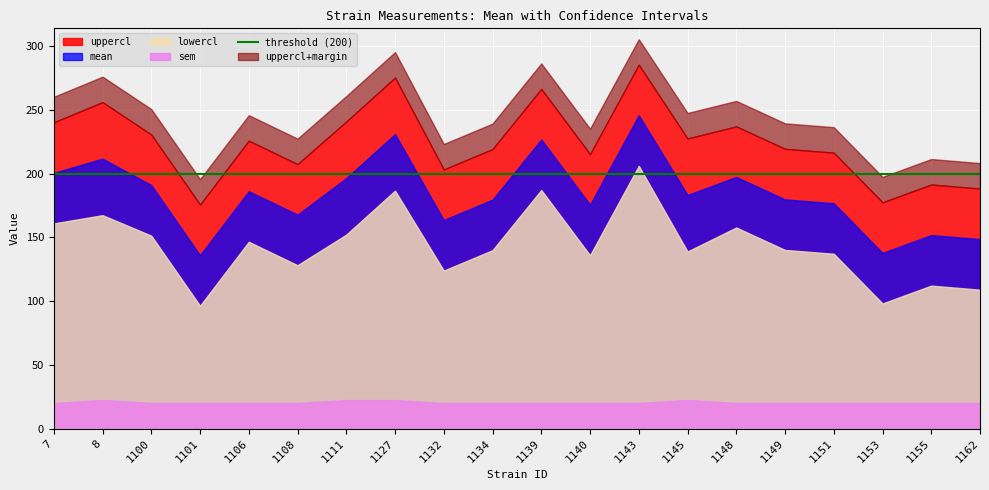

Which category has the highest value across all series?

1143